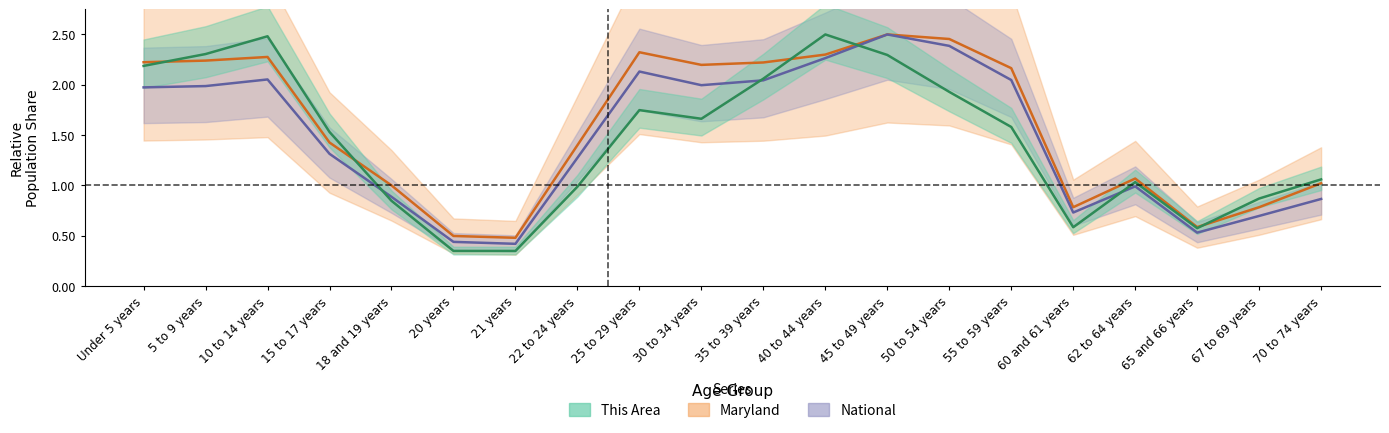

Rank the categories by This Area value from lowest to highest.

20 years, 21 years, 65 and 66 years, 60 and 61 years, 18 and 19 years, 67 to 69 years, 22 to 24 years, 62 to 64 years, 70 to 74 years, 15 to 17 years, 55 to 59 years, 30 to 34 years, 25 to 29 years, 50 to 54 years, 35 to 39 years, Under 5 years, 45 to 49 years, 5 to 9 years, 10 to 14 years, 40 to 44 years